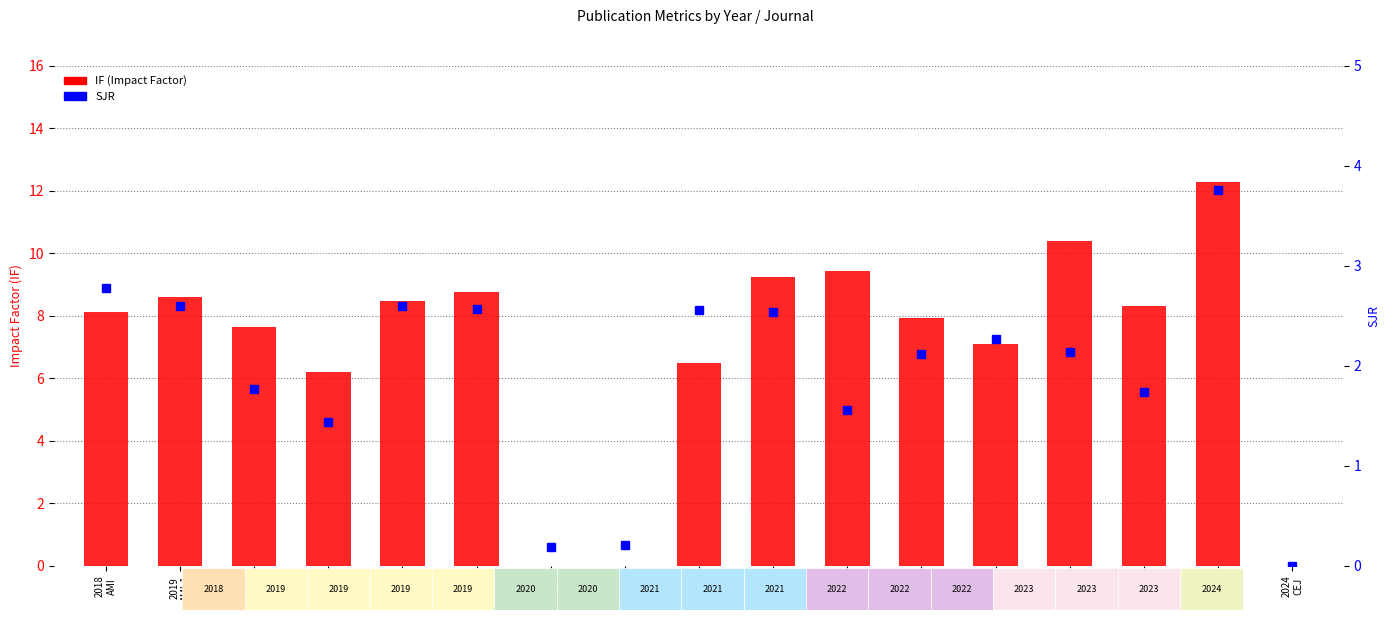

Which series has the largest total across all categories?

IF (Impact Factor)